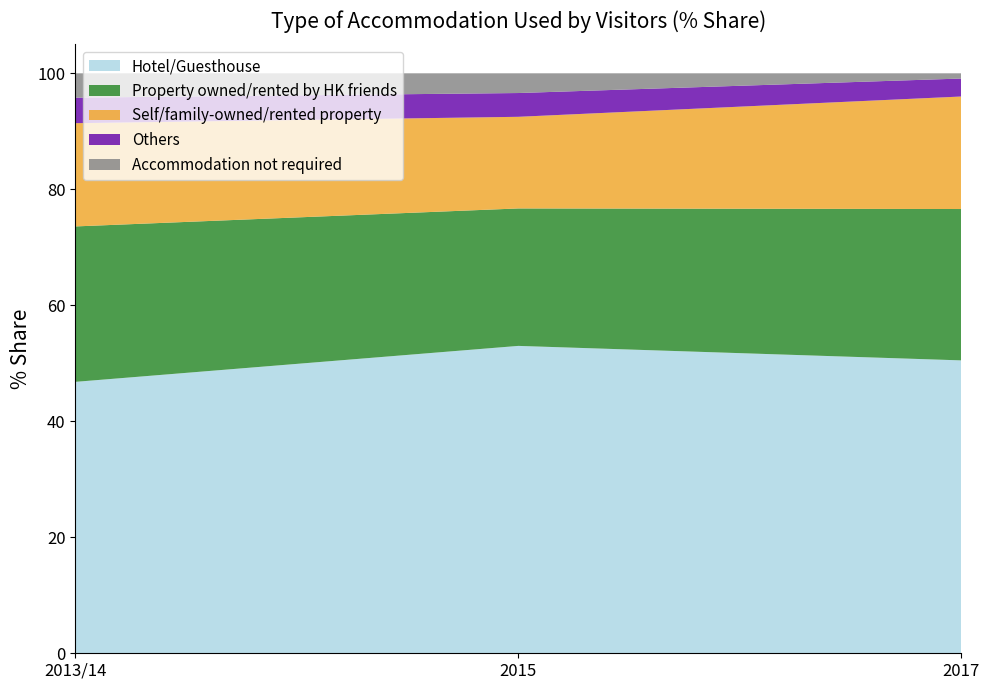

Reading left to right, what are all the values shown in this chart?

Hotel/Guesthouse: 46.8	53.0	50.5
Property owned/rented by HK friends: 26.8	23.7	26.1
Self/family-owned/rented property: 17.8	15.8	19.4
Others: 4.4	4.1	3.1
Accommodation not required: 4.2	3.4	0.9